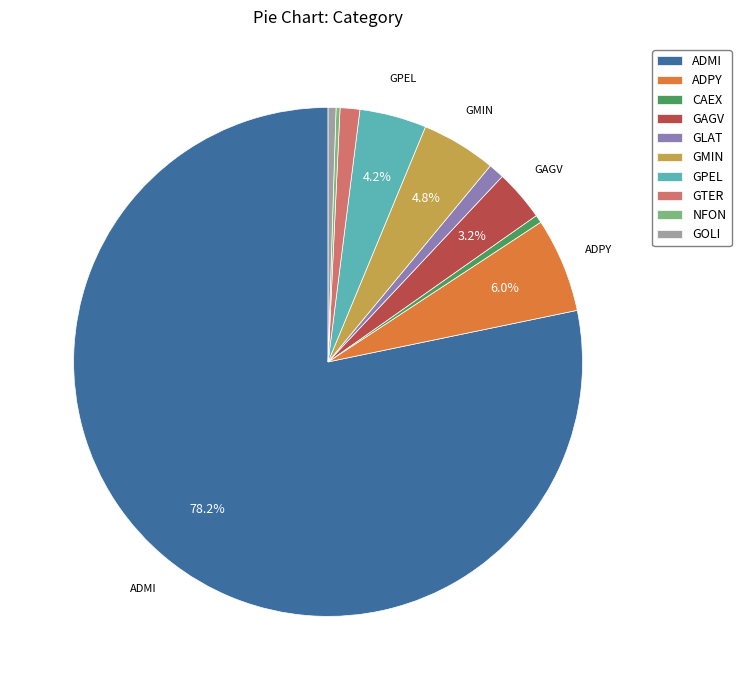

The GTER slice represents 11% of the pie. True or false?

False